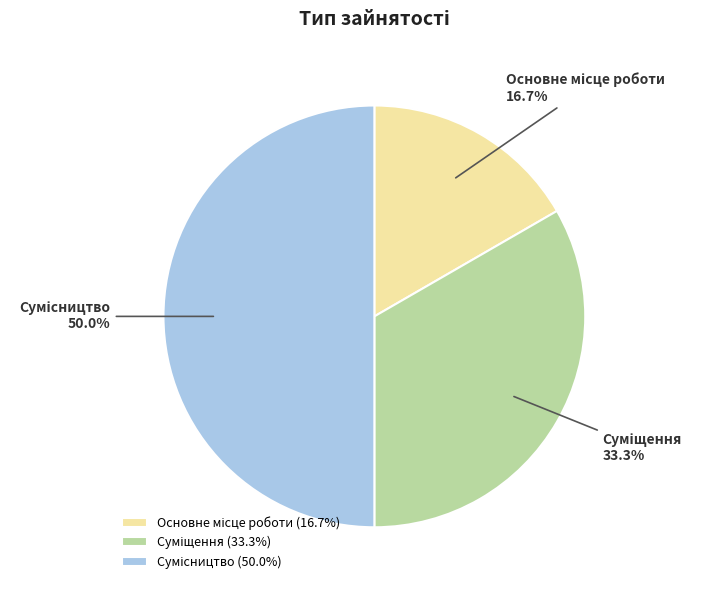

What is the change in value from Основне місце роботи to Суміщення?

+1